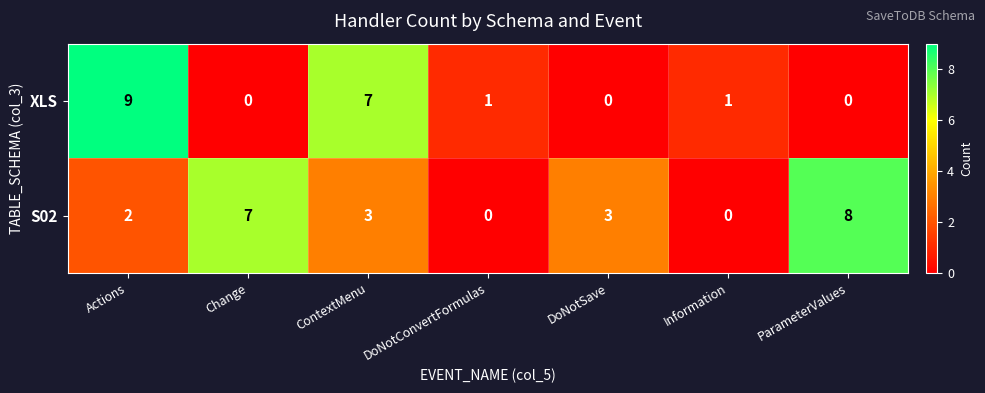

How many values in the XLS series are below 1?

3